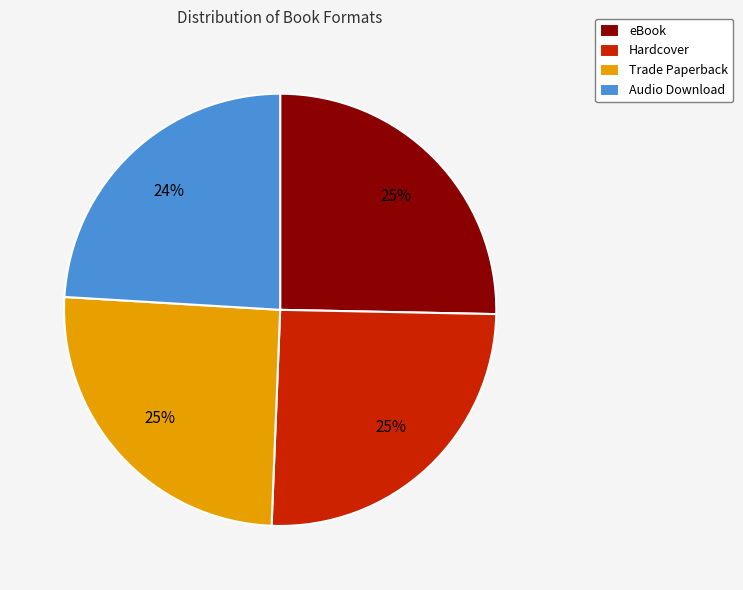

How many slices are in this pie chart?

4